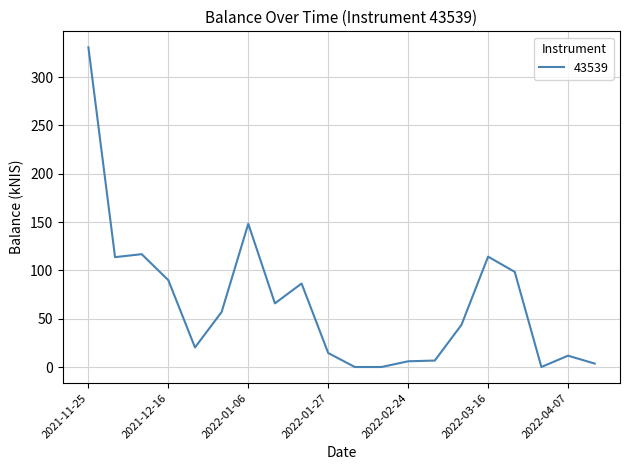

What is the difference between the maximum and minimum values?

330.7